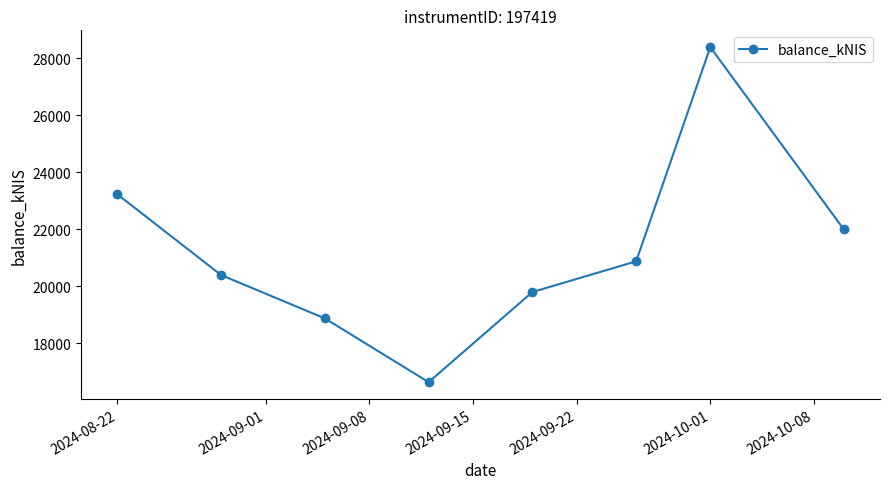

True or false: there are more than 1 points higher than both neighbors.

False